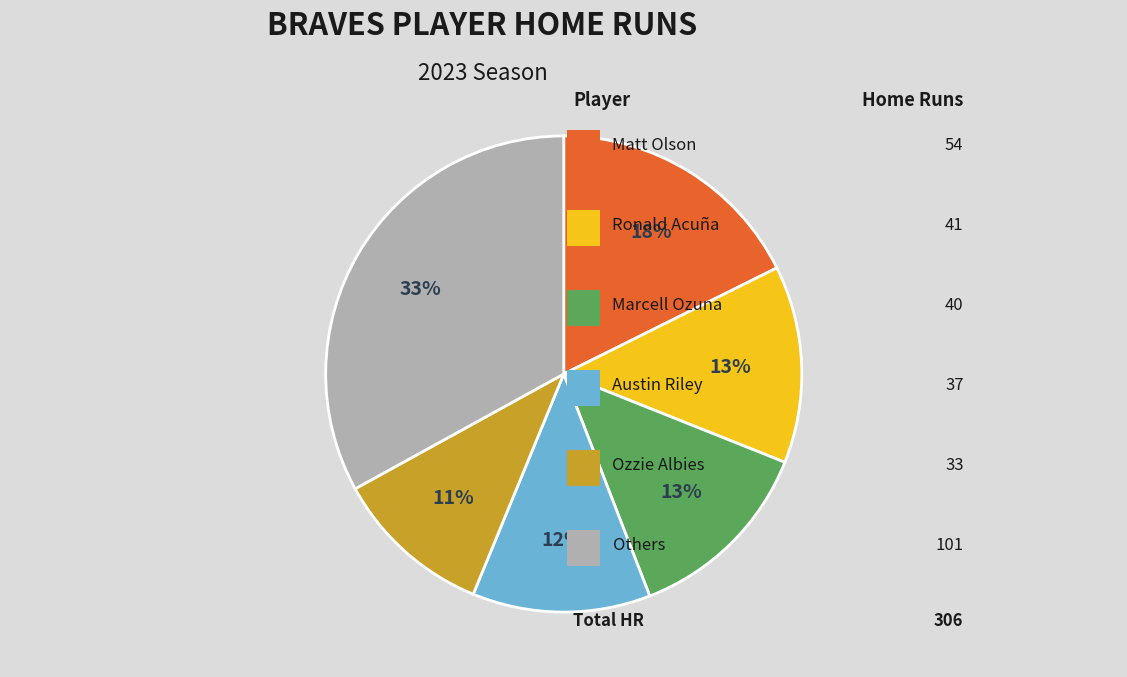

To the nearest percent, what is the difference between the largest and smallest slice percentages?

22%